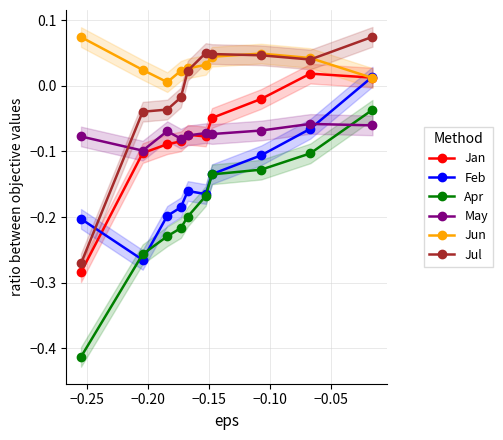

True or false: May has a value of -0.1 at −0.25.

False